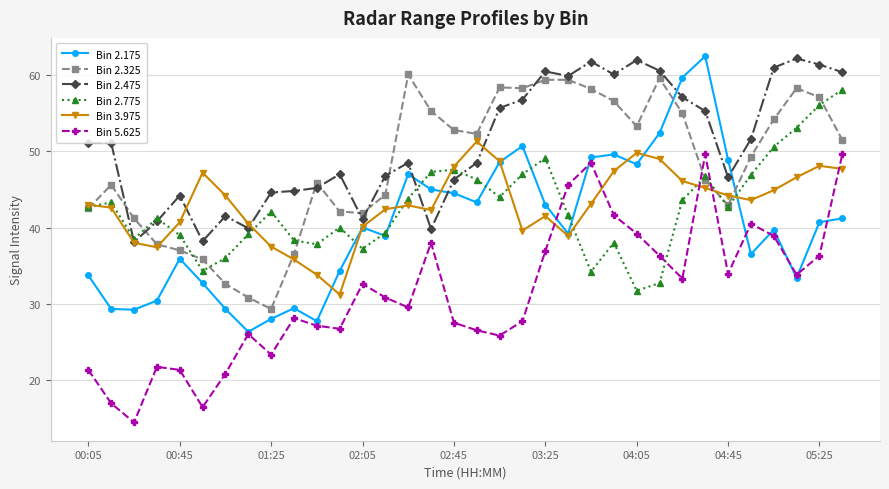

How many intersections are there between Bin 5.625 and Bin 2.325?

2